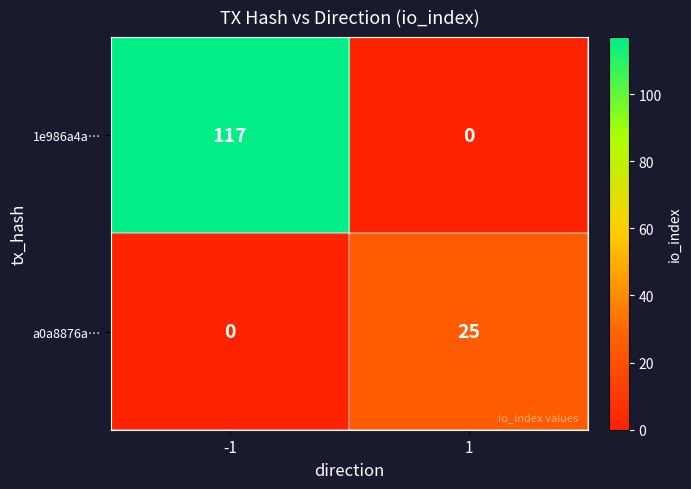

Reading left to right, list all the values displayed in this chart.

1e986a4a…: 117	0
a0a8876a…: 0	25